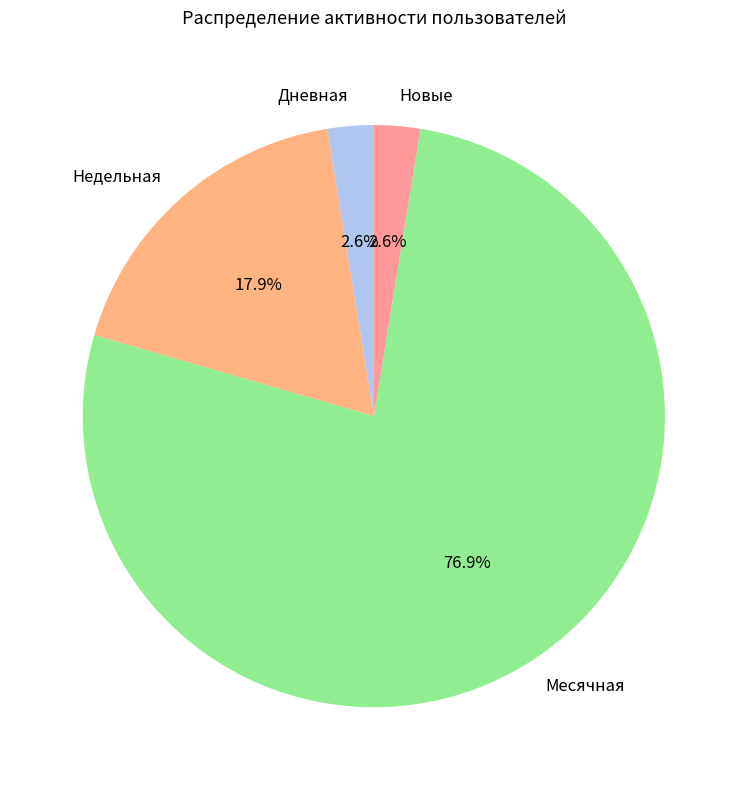

Is there any slice that represents more than half of the pie?

Yes